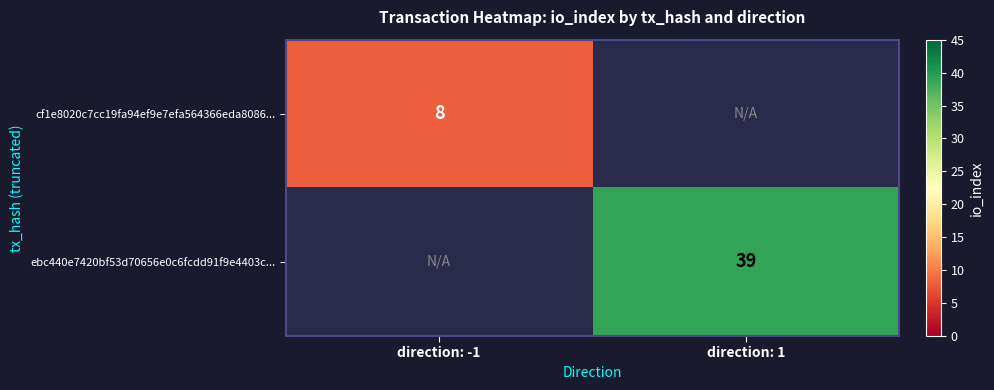

Is it true that cf1e8020c7cc19fa94ef9e7efa564366eda8086... equals 8 at direction: -1?

True